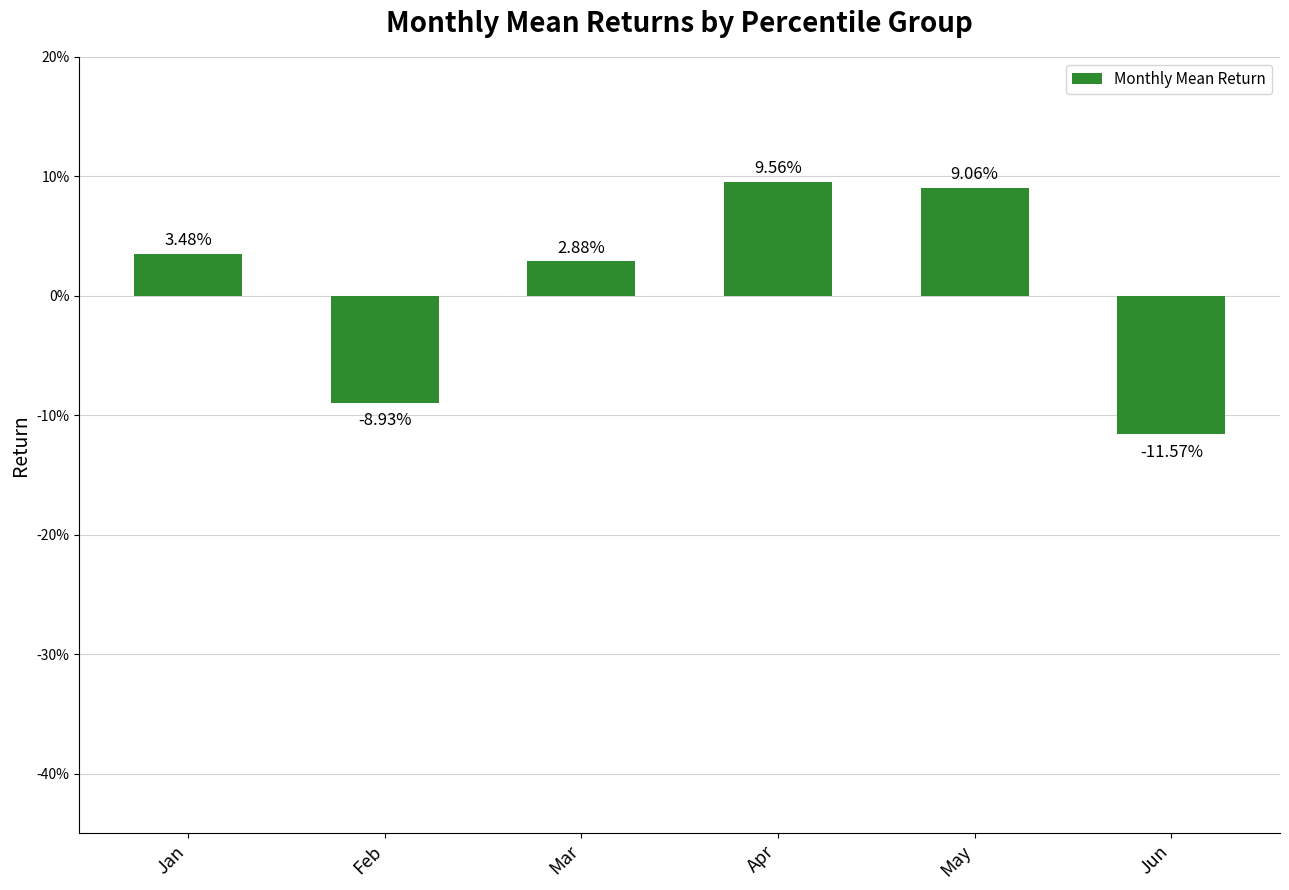

What is the change in value from Mar to Jun?

-0.1